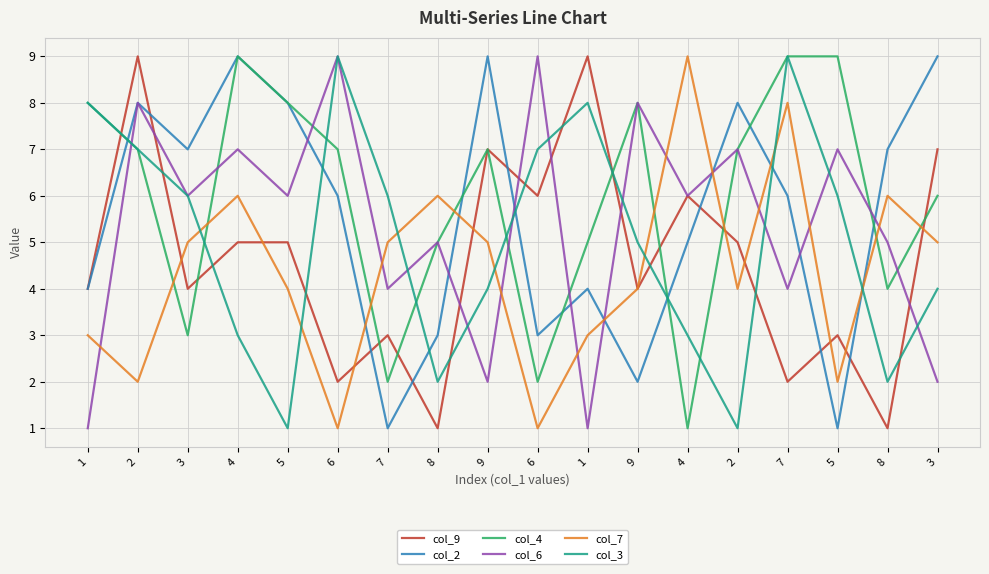

What is the sum of all col_7 values?

79